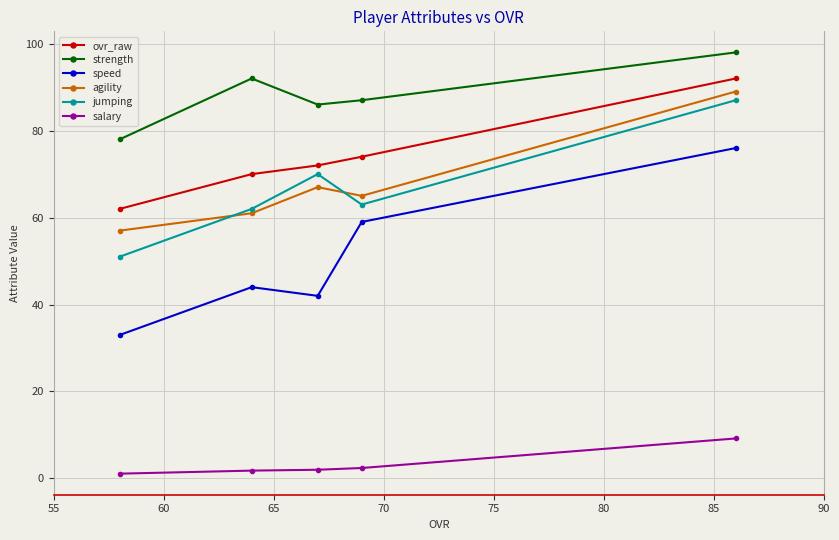

Which series has the largest total across all categories?

strength